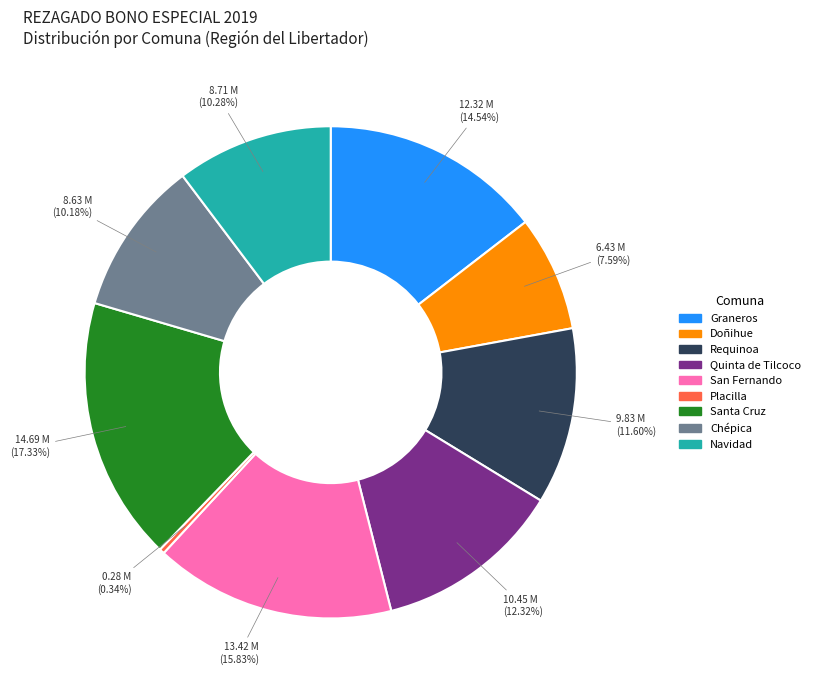

Does Doñihue represent more than half of the total?

No